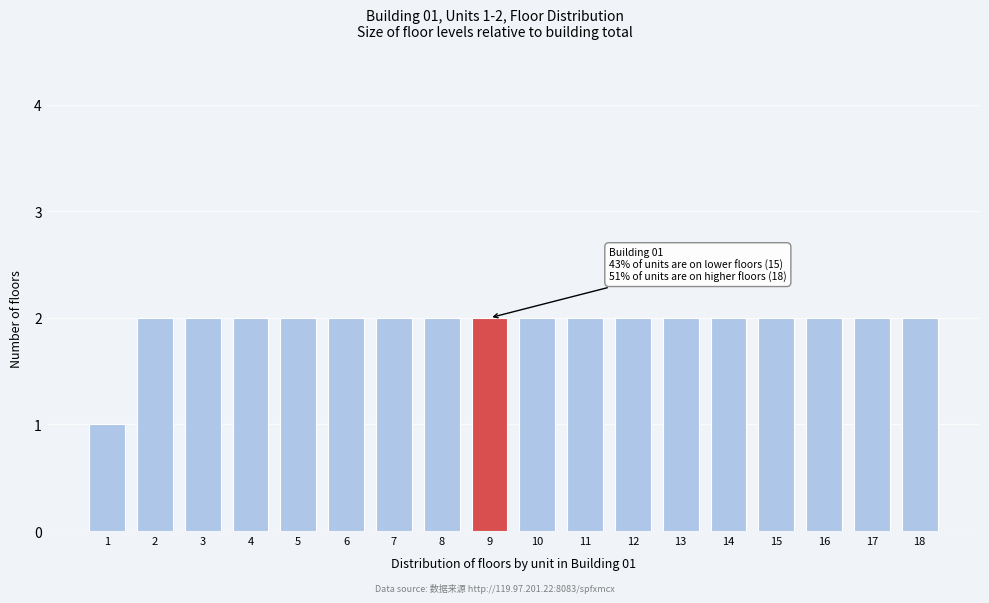

Reading left to right, extract all data points from this chart.

1	2	2	2	2	2	2	2	2	2	2	2	2	2	2	2	2	2